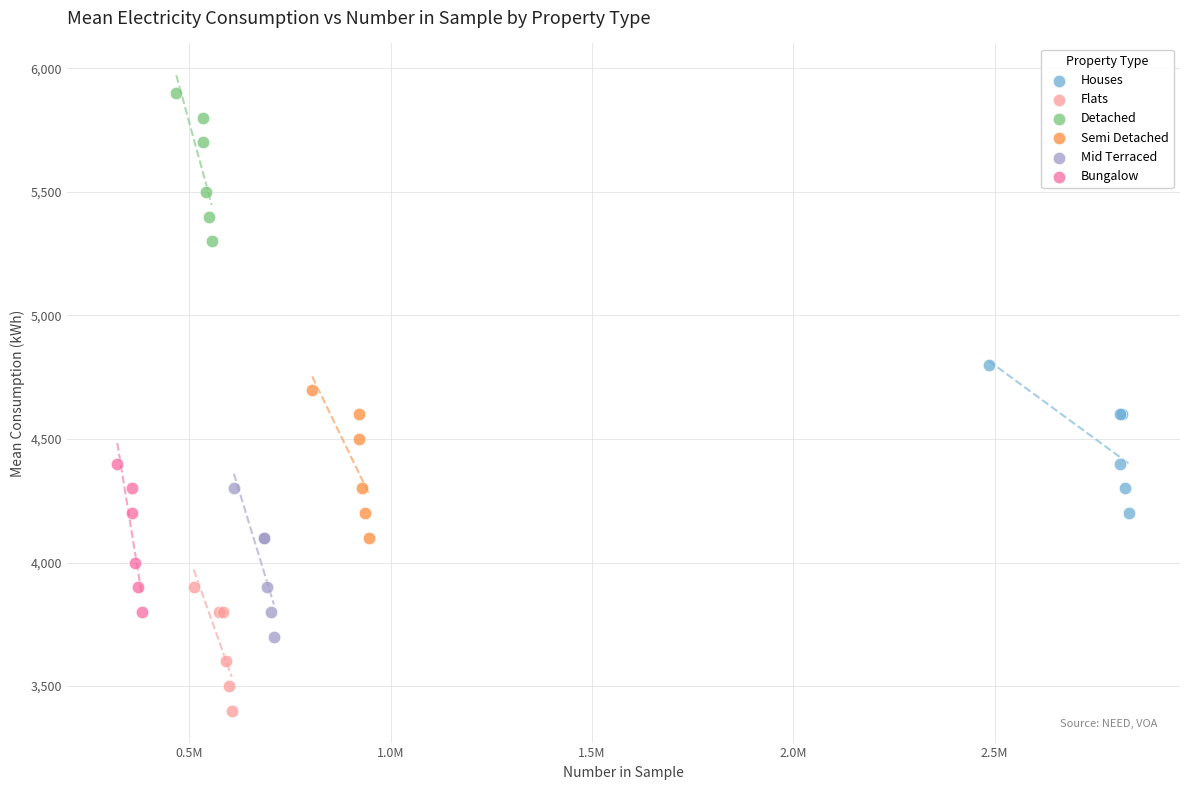

Which series reaches the minimum Y coordinate?

Flats